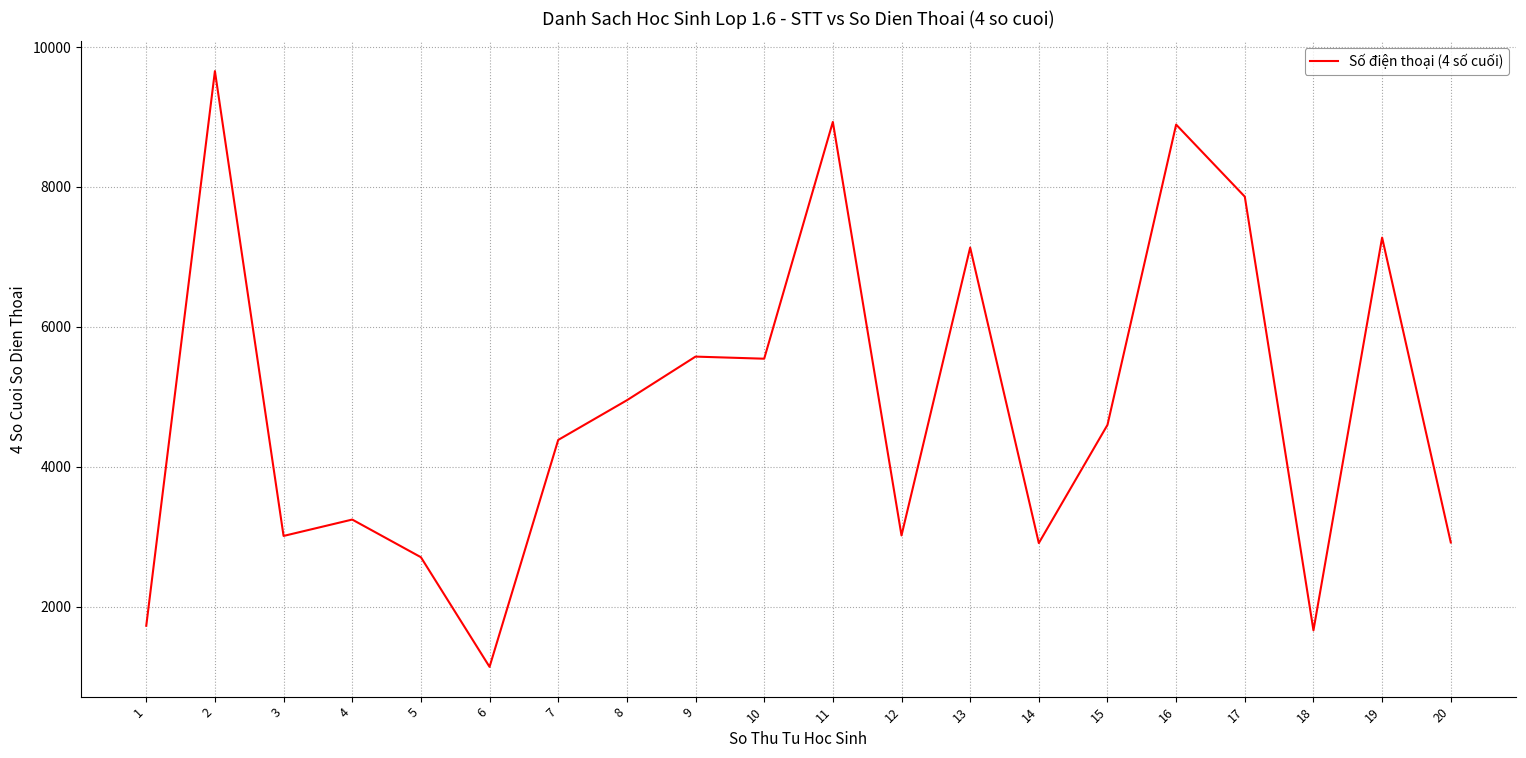

What is the difference between the maximum and minimum values?

8514